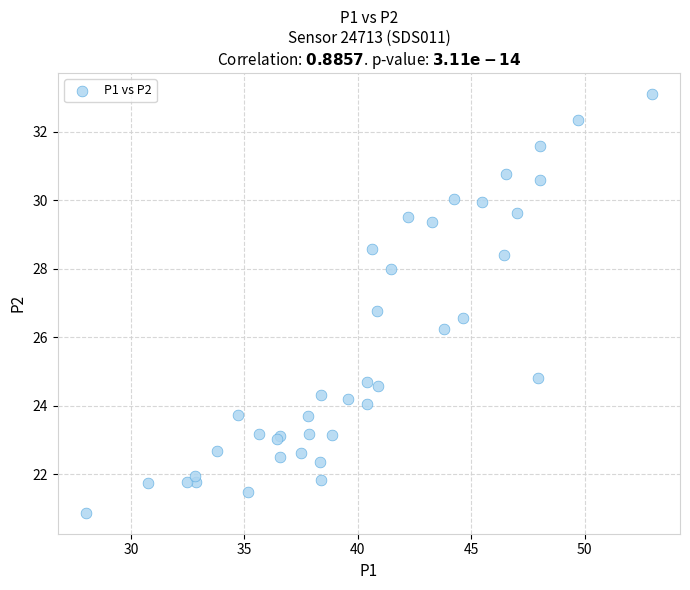

What Y value in the scatter plot is closest to 26?

26.2